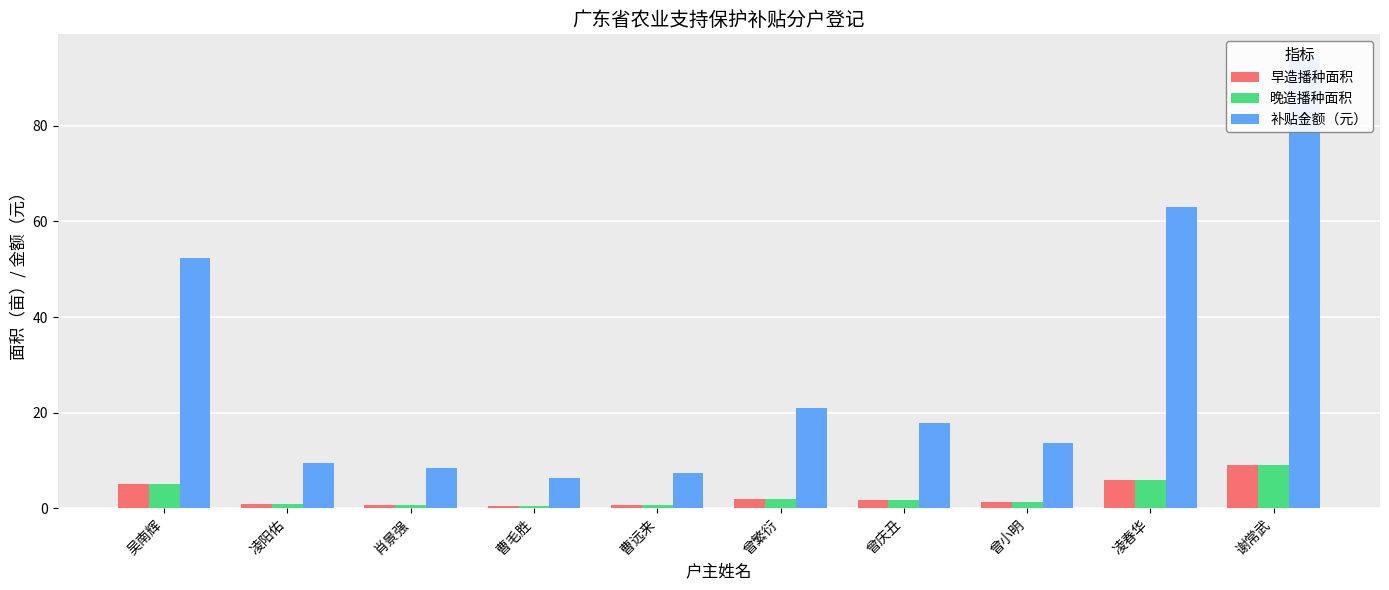

The value of 晚造播种面积 at 曹毛胜 is 0.8. True or false?

False